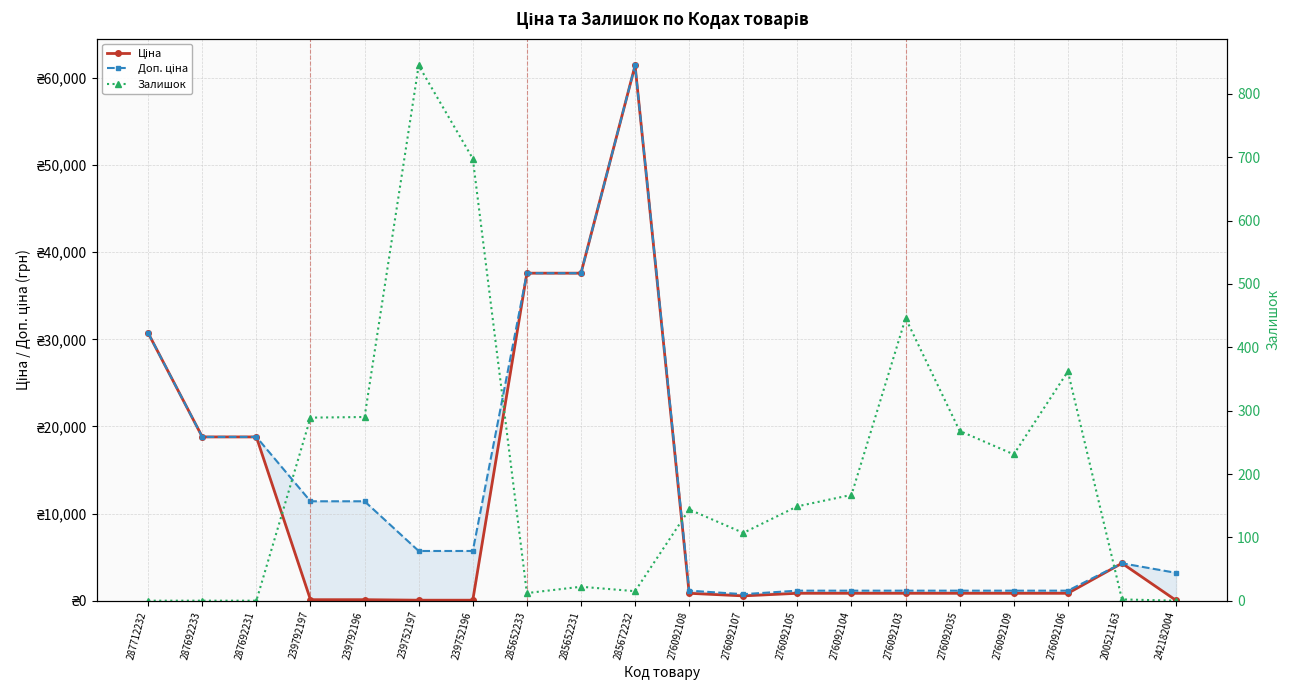

How many interior local valleys does the Ціна series have?

1